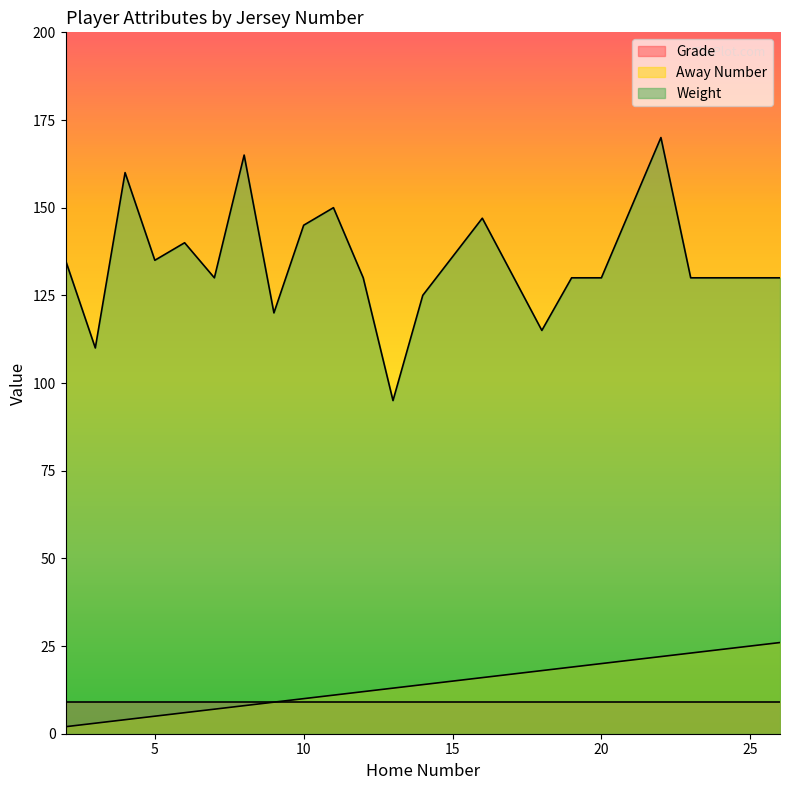

At which category is the sum across all series the highest?

22